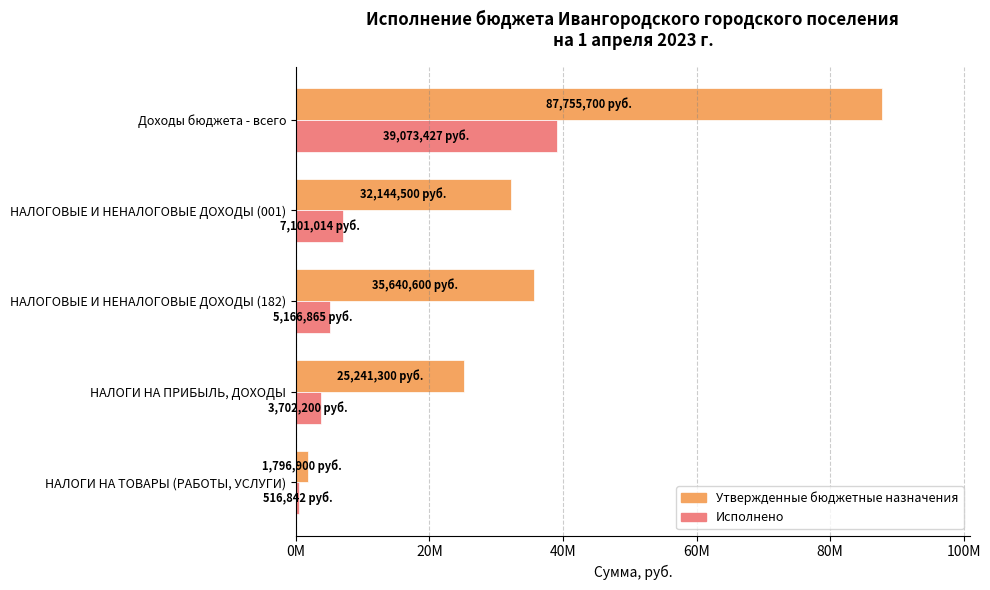

Rank the series by their average value, from highest to lowest.

Утвержденные бюджетные назначения, Исполнено